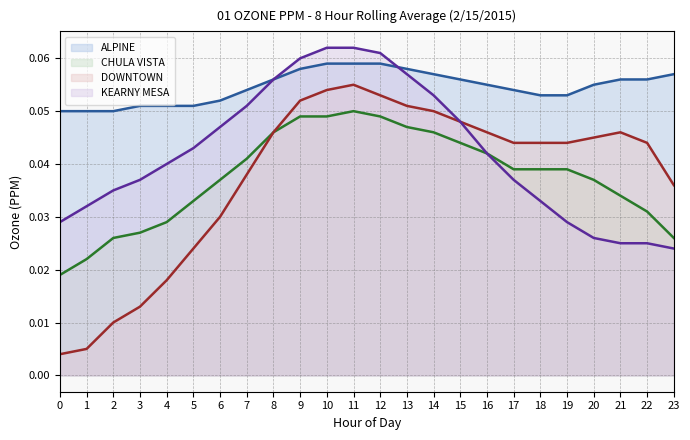

Is it true that DOWNTOWN (line) equals 0.0 at 7?

True